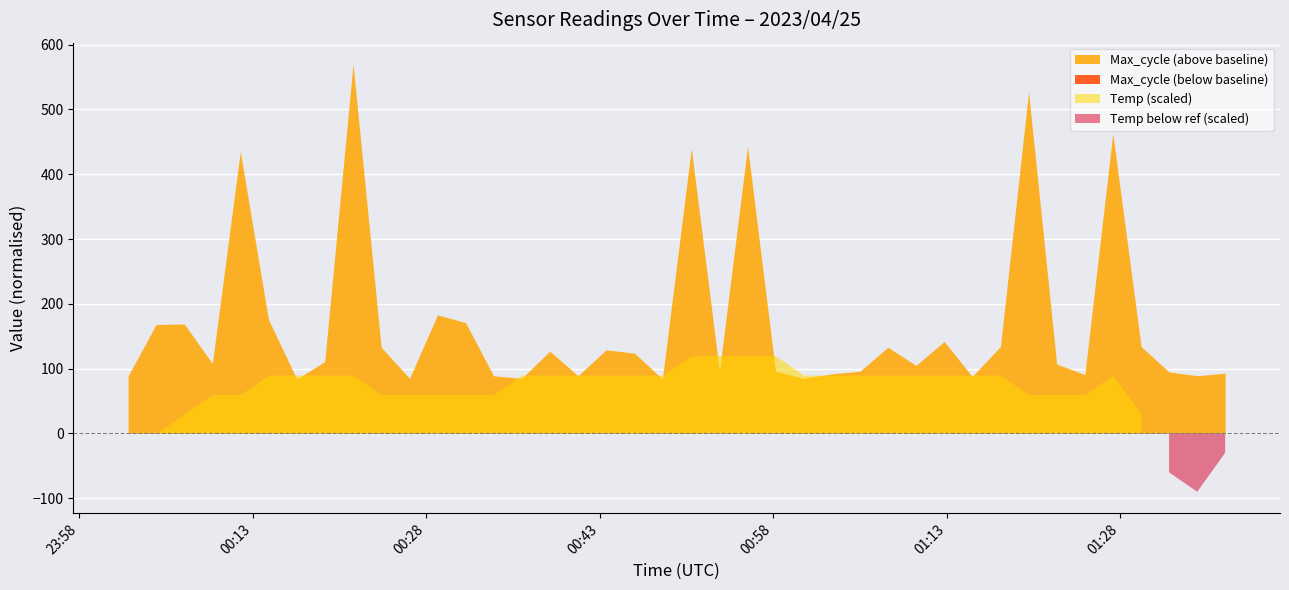

What position from the left is 2023/04/25 01:34:40?

39